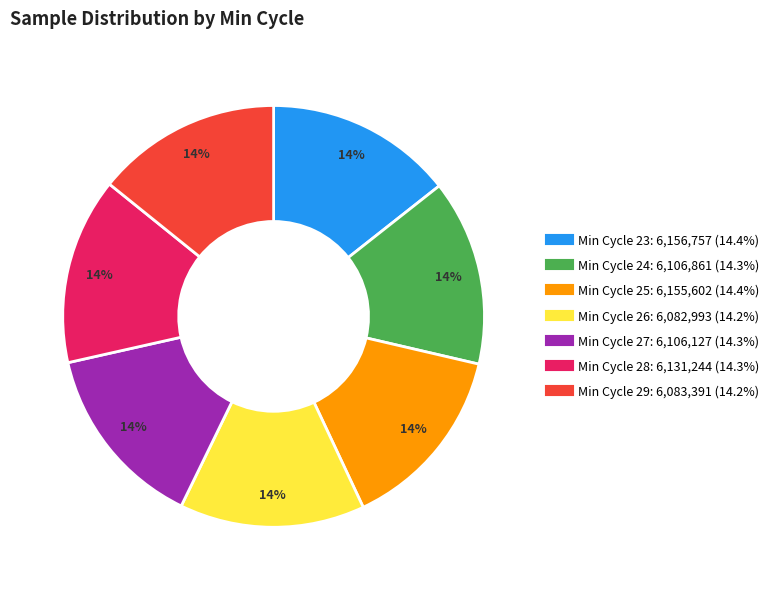

Is there a majority slice in this chart?

No